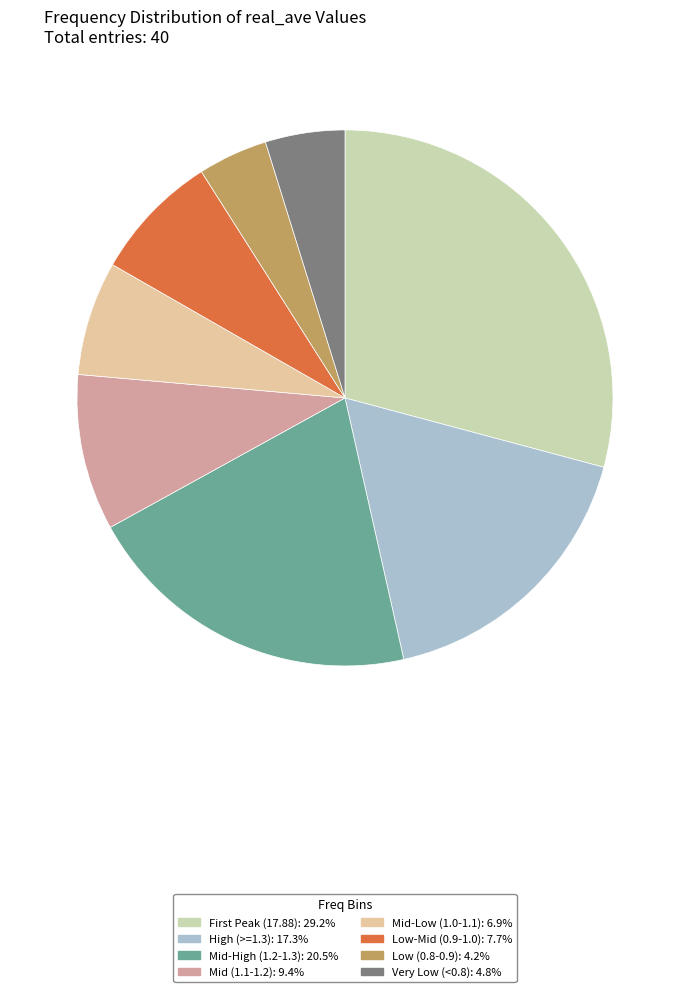

Count the number of slices in the pie.

8